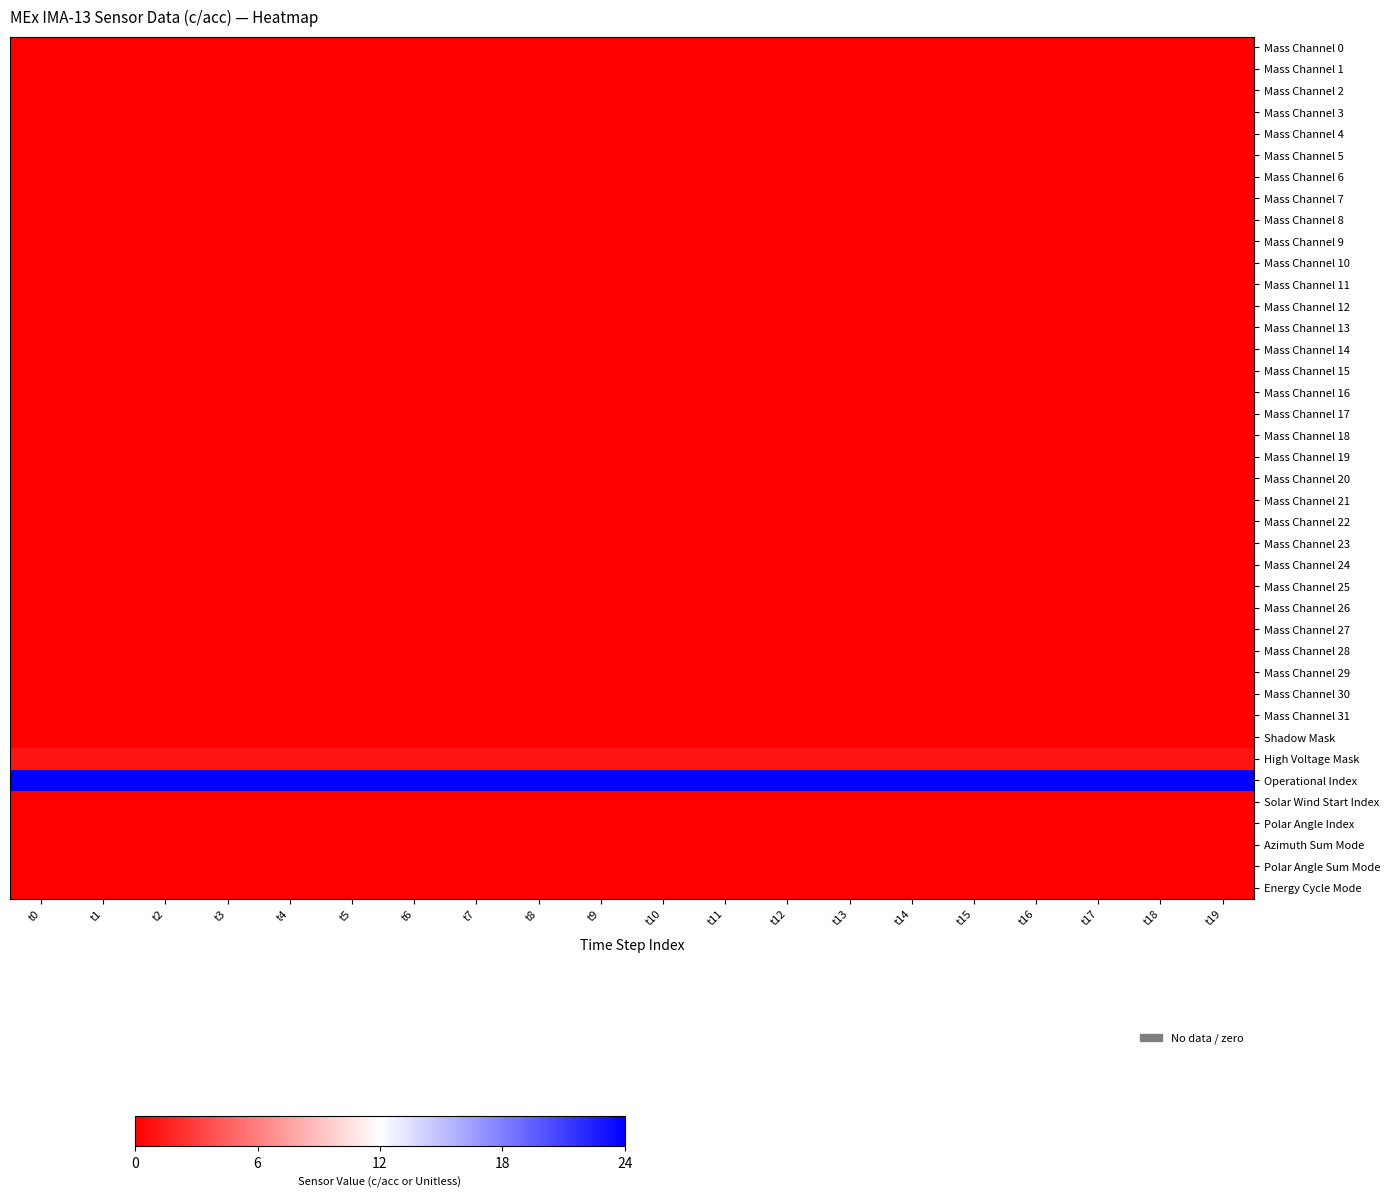

At how many categories does at least one series exceed 22?

20